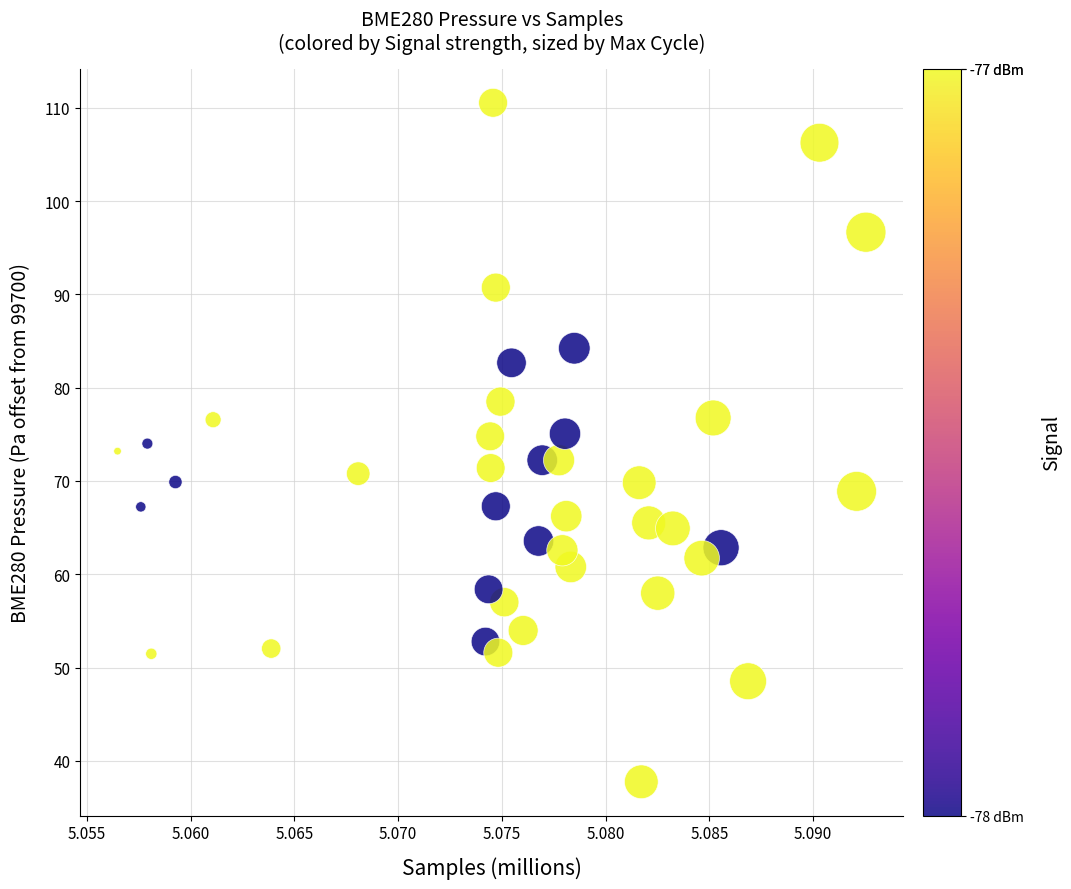

What is the range of Y values (max minus min)?

72.8